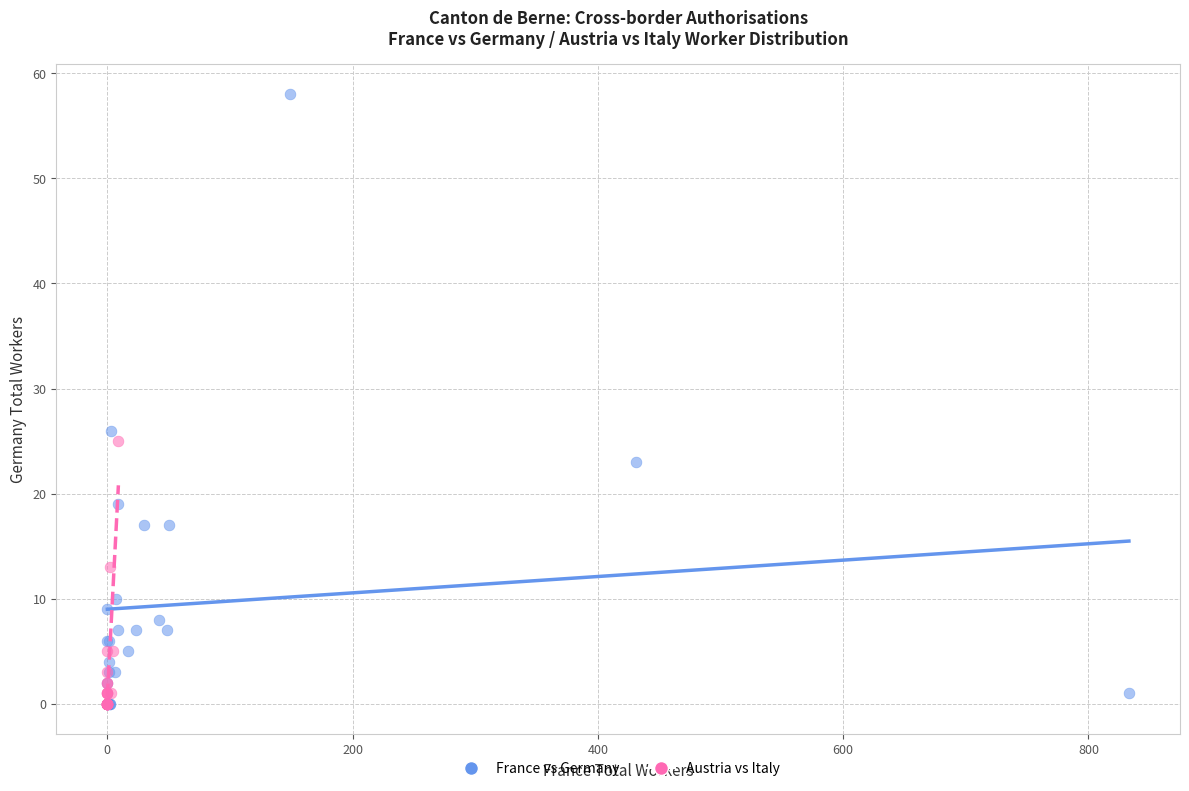

Which series reaches the maximum Y coordinate?

France vs Germany